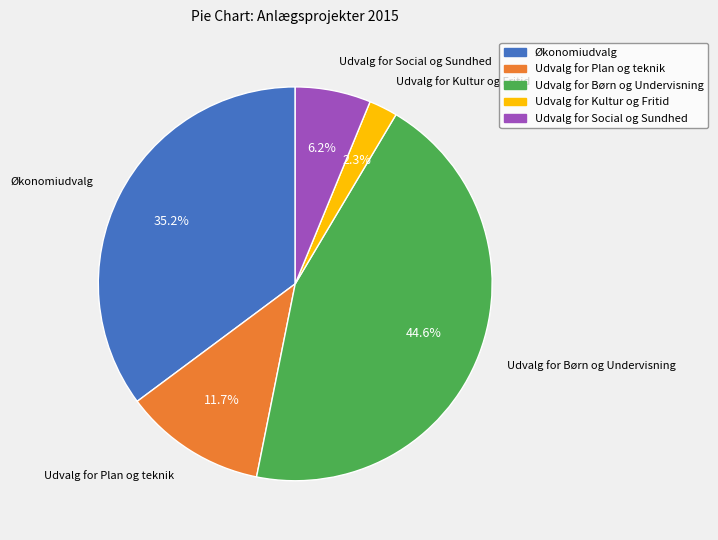

Does Udvalg for Børn og Undervisning account for over 50% of the chart?

No